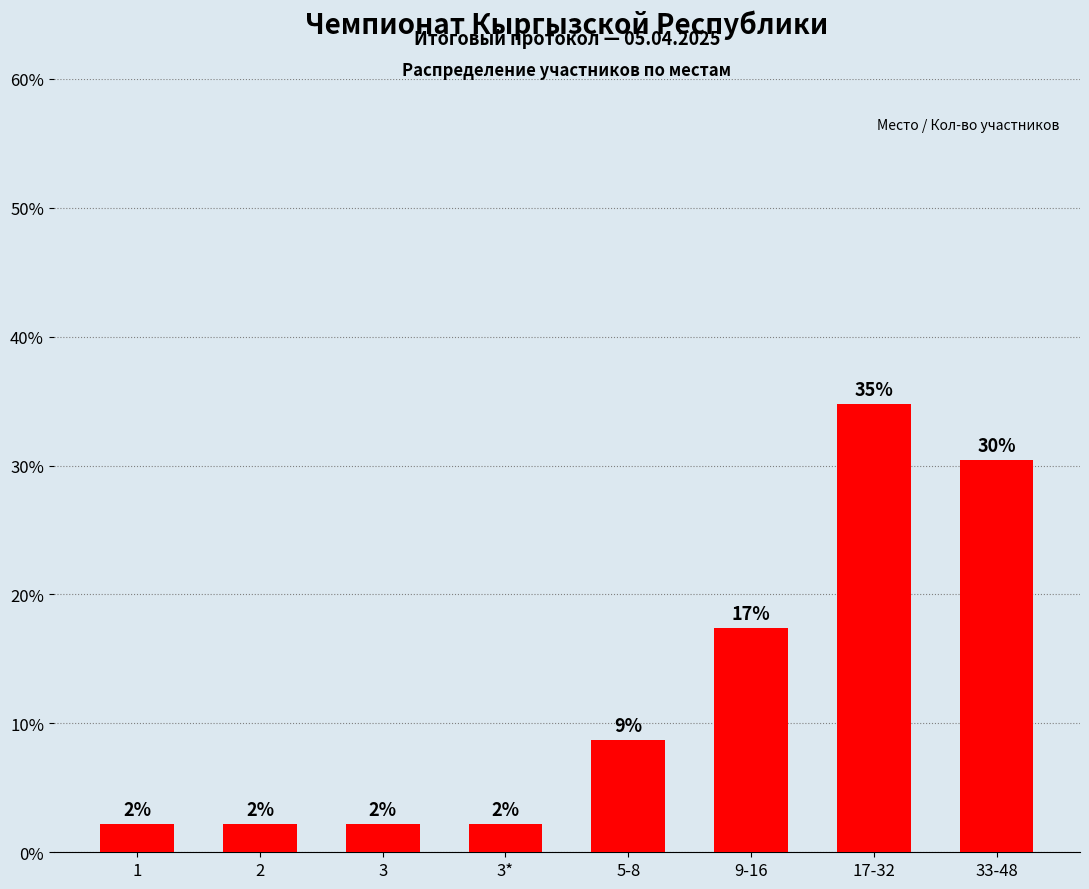

Does the chart contain any negative values?

No